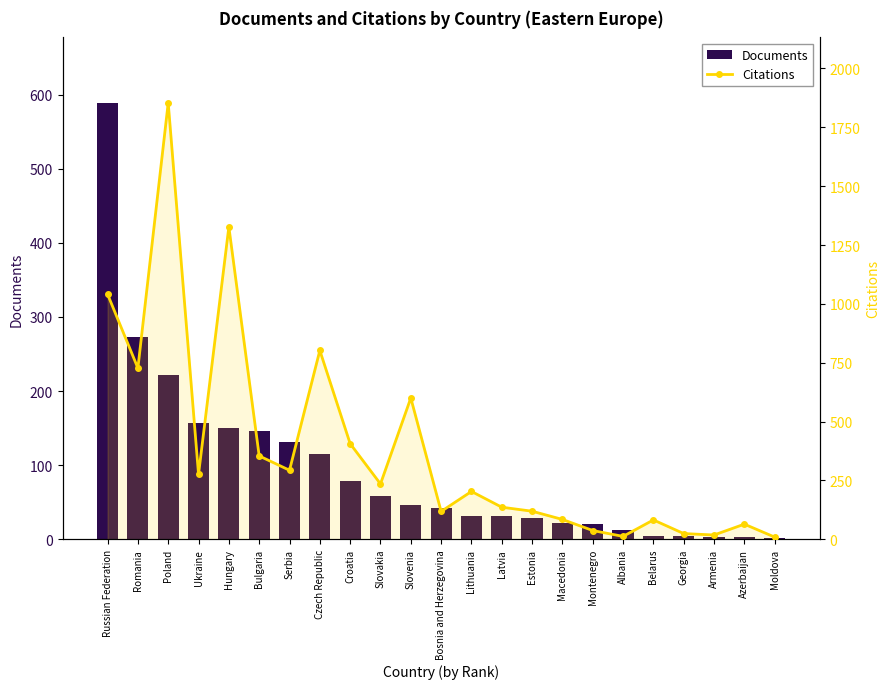

What is the spread (max minus min) of values at Croatia?

327